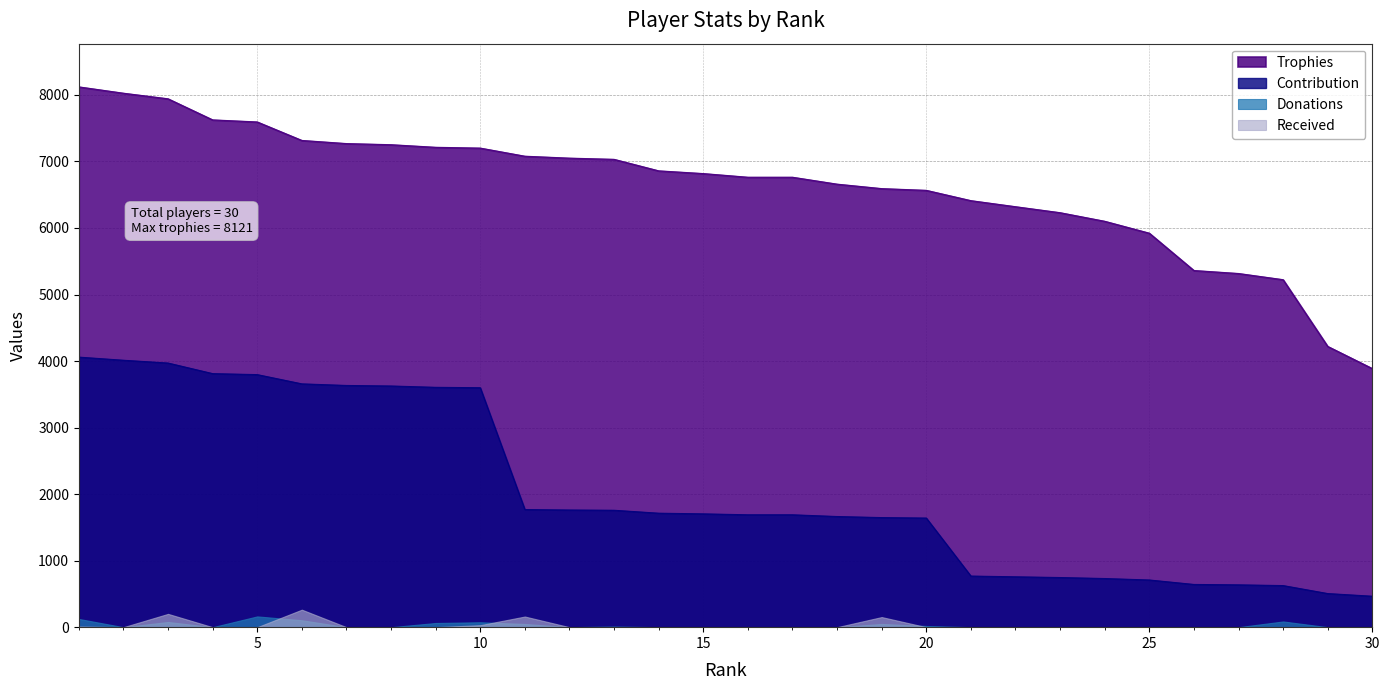

Which category has the lowest value across all series?

30